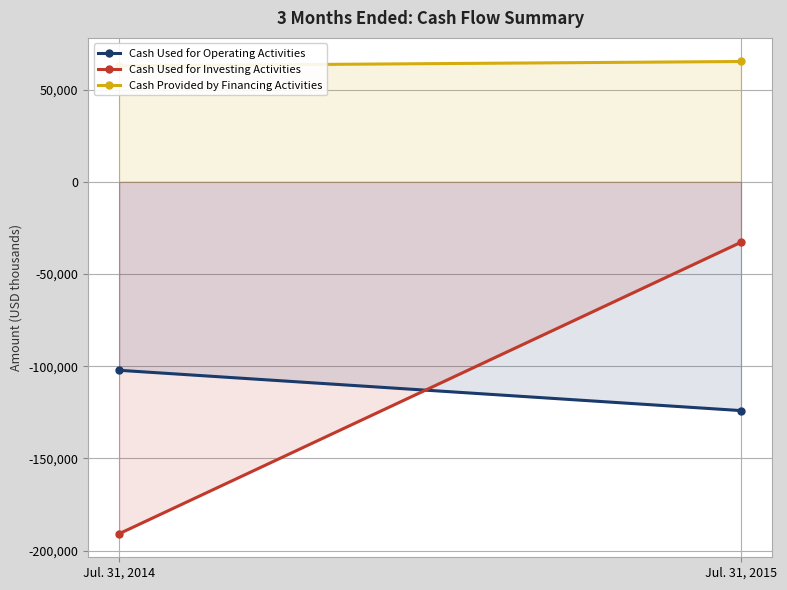

Which series has the largest range (max minus min)?

Cash Used for Investing Activities